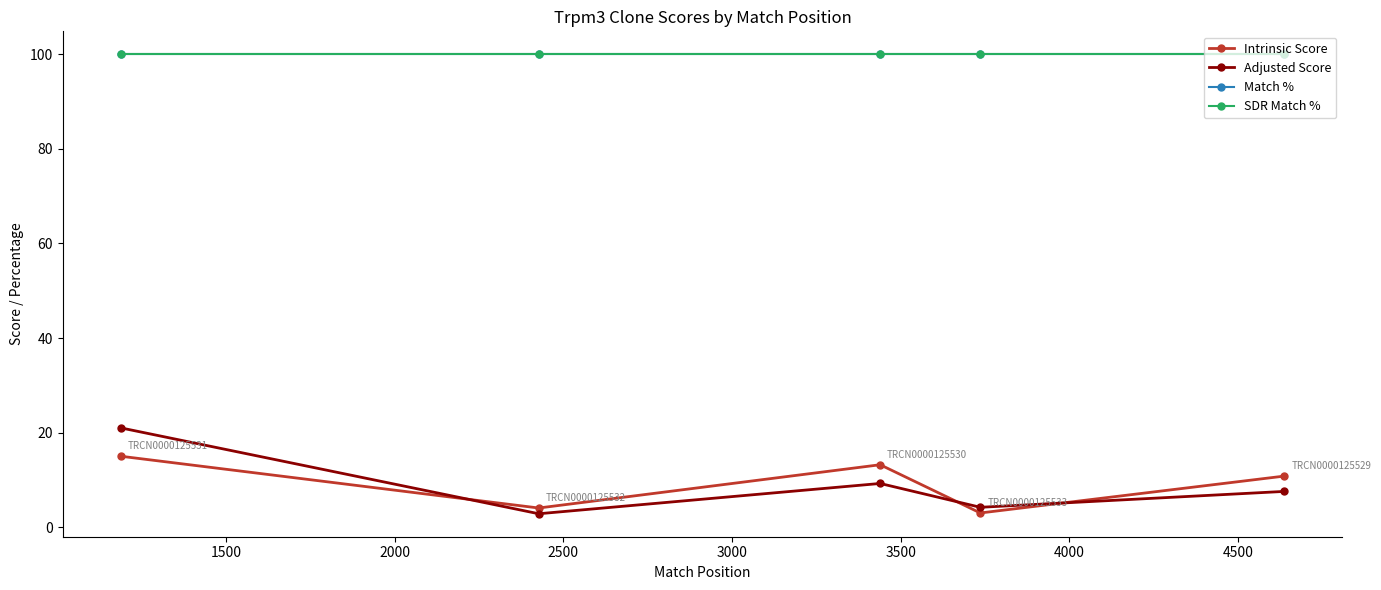

Is this an area chart (filled region under the line)?

No